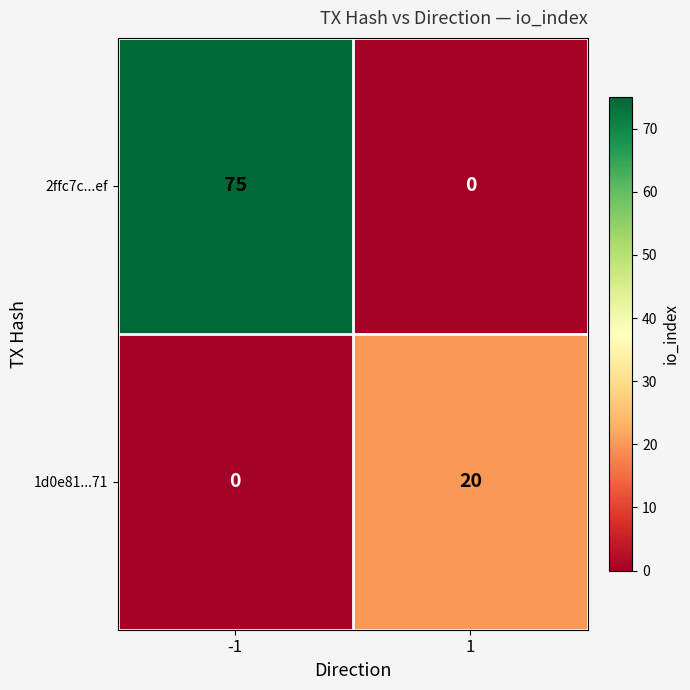

Is it true that 2ffc7c...ef equals 75 at -1?

True